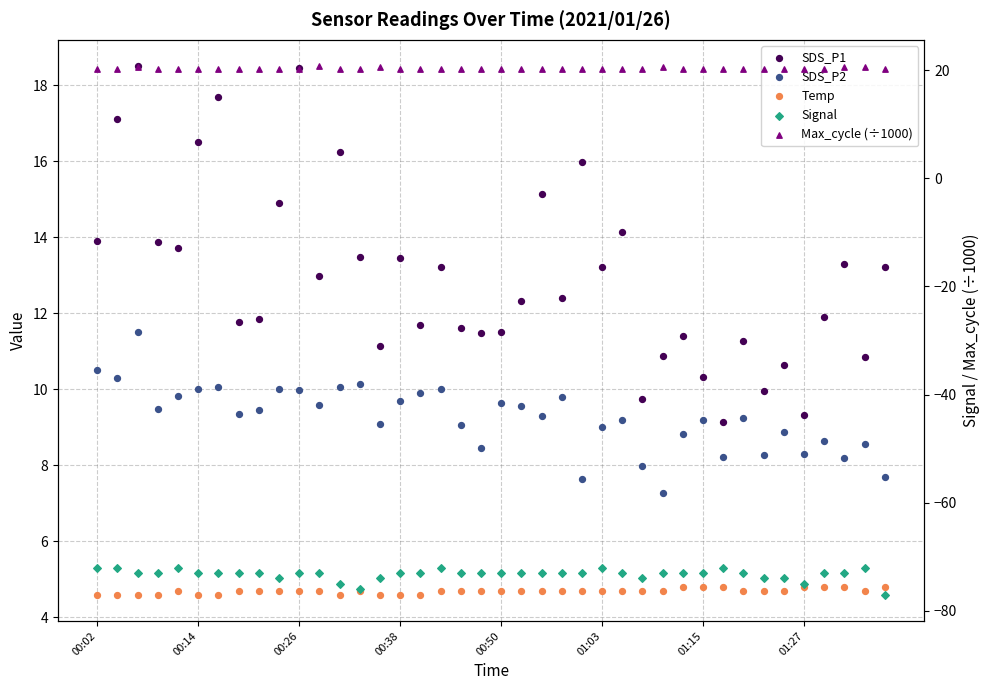

Which series has the largest Y range (max minus min)?

SDS_P1